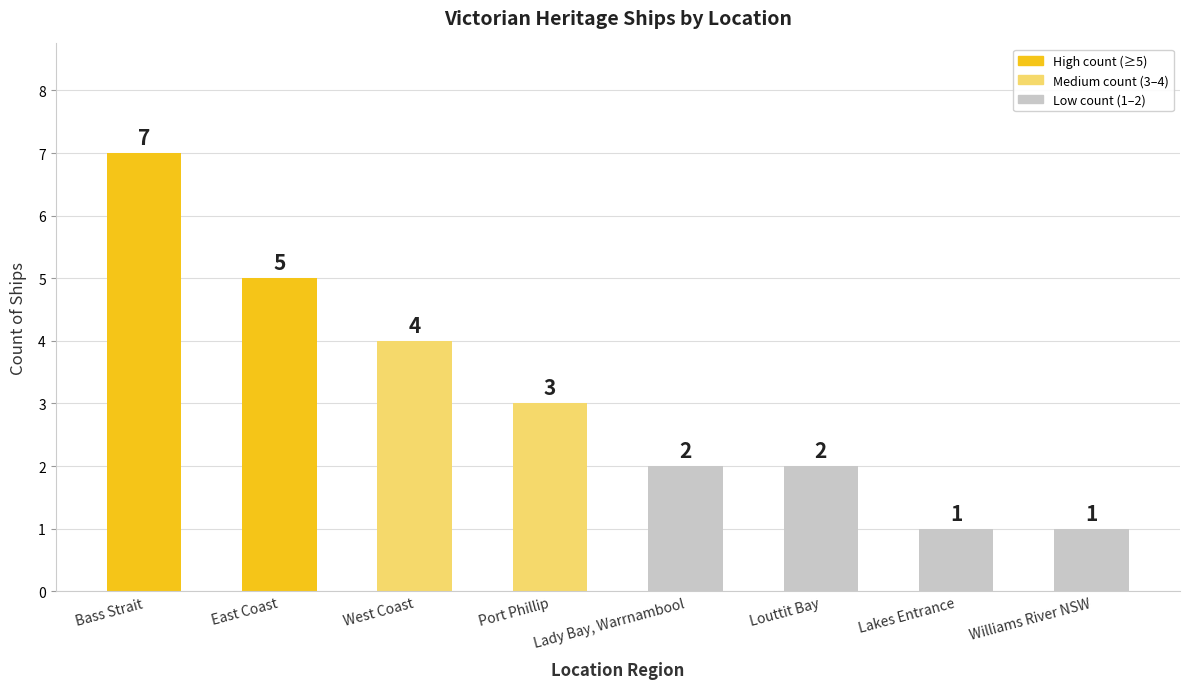

Count the values in the range 2 to 5.

5